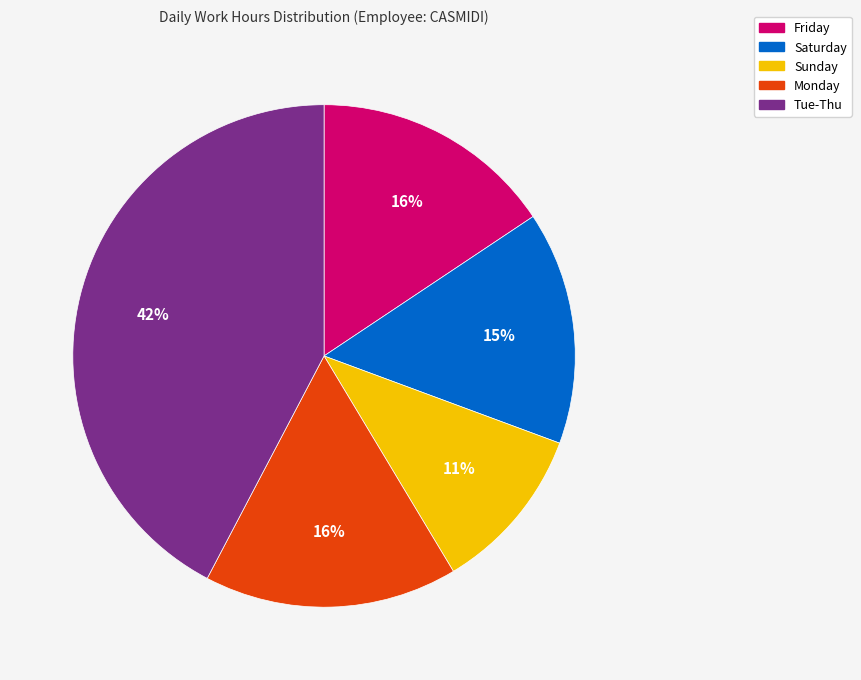

What is the largest slice in the pie chart?

Tue-Thu